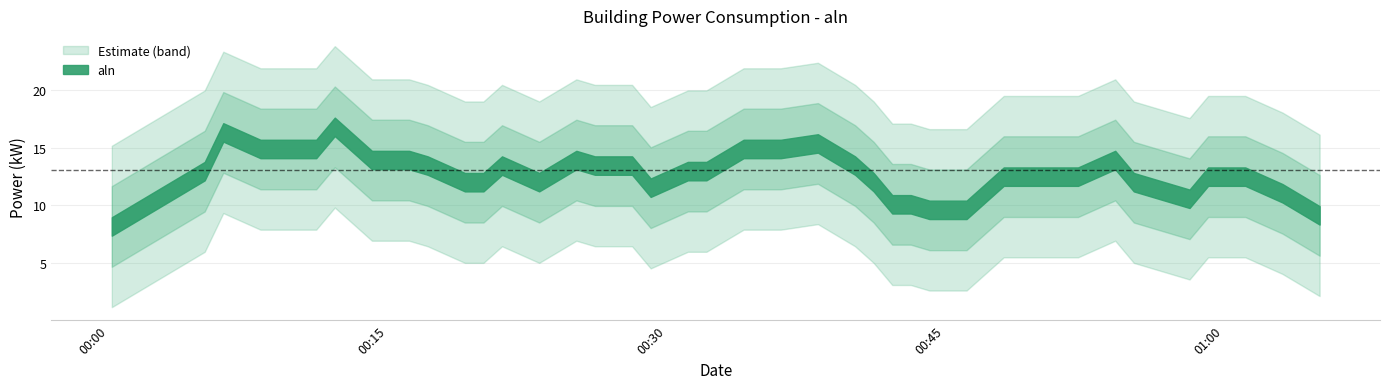

What is the difference between the second highest and minimum values?

9.6